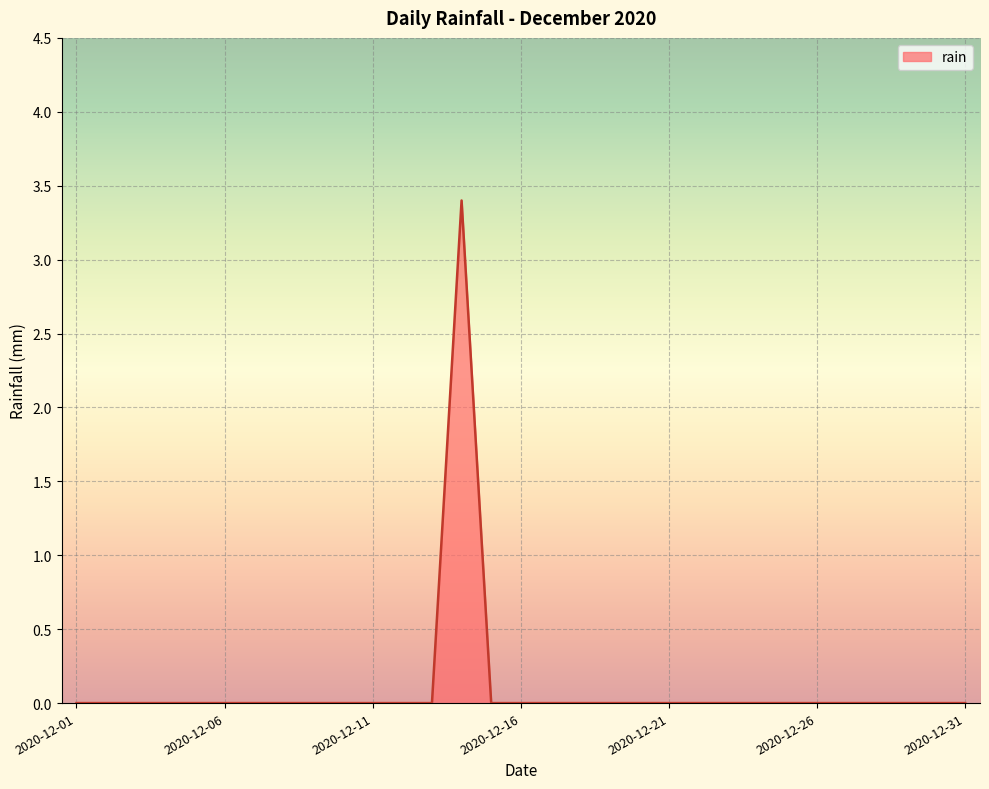

Reading right to left, extract all data points from this chart.

0.0	0.0	0.0	0.0	0.0	0.0	0.0	0.0	0.0	0.0	0.0	0.0	0.0	0.0	0.0	0.0	0.0	3.4	0.0	0.0	0.0	0.0	0.0	0.0	0.0	0.0	0.0	0.0	0.0	0.0	0.0